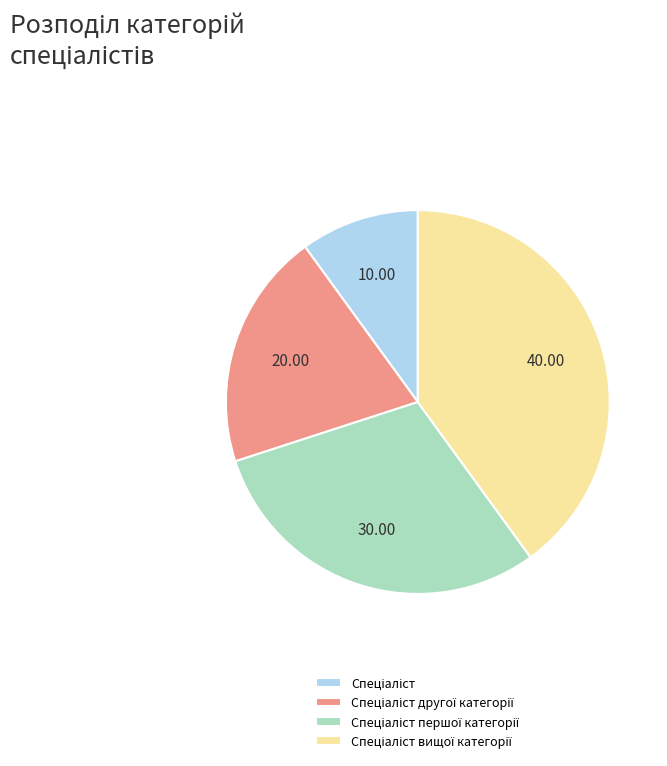

Does any single category account for the majority?

No